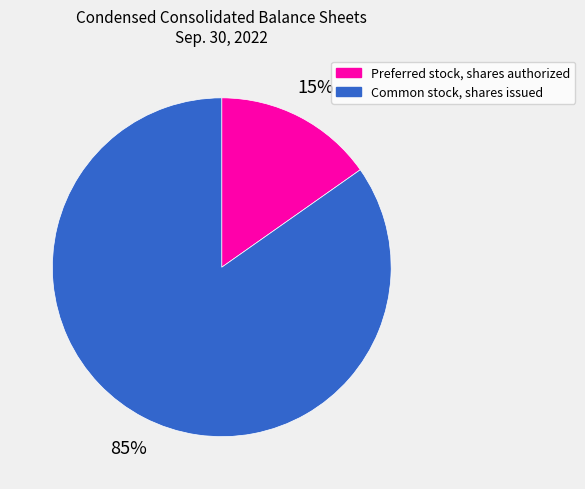

The Common stock, shares issued slice represents 85% of the pie. True or false?

True